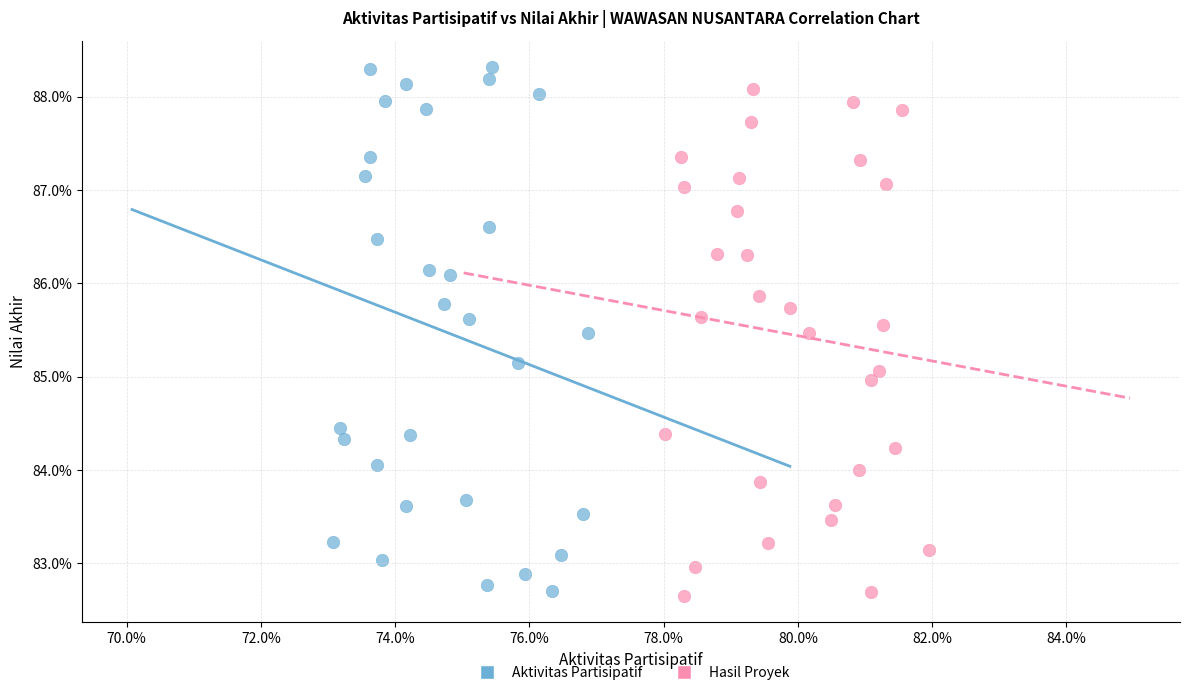

Which series has the widest spread of Y values?

Aktivitas Partisipatif